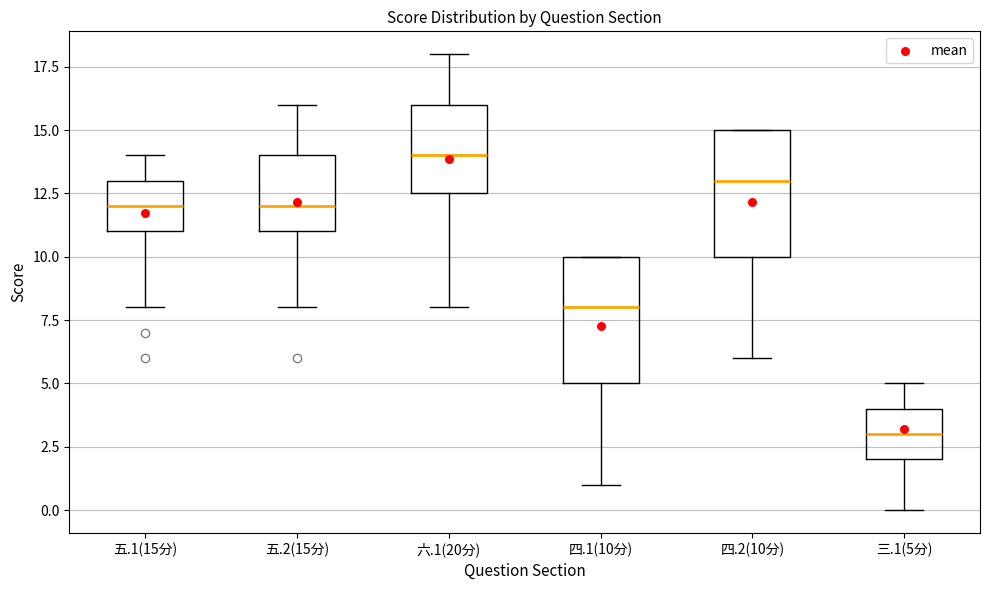

Which box has the highest median line?

六.1(20分)